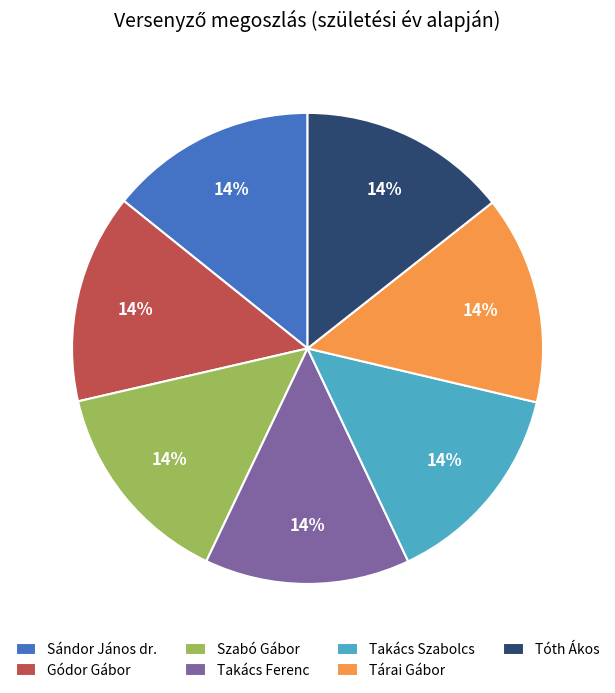

What is the ratio of the value at Tárai Gábor to the value at Takács Szabolcs?

1.0